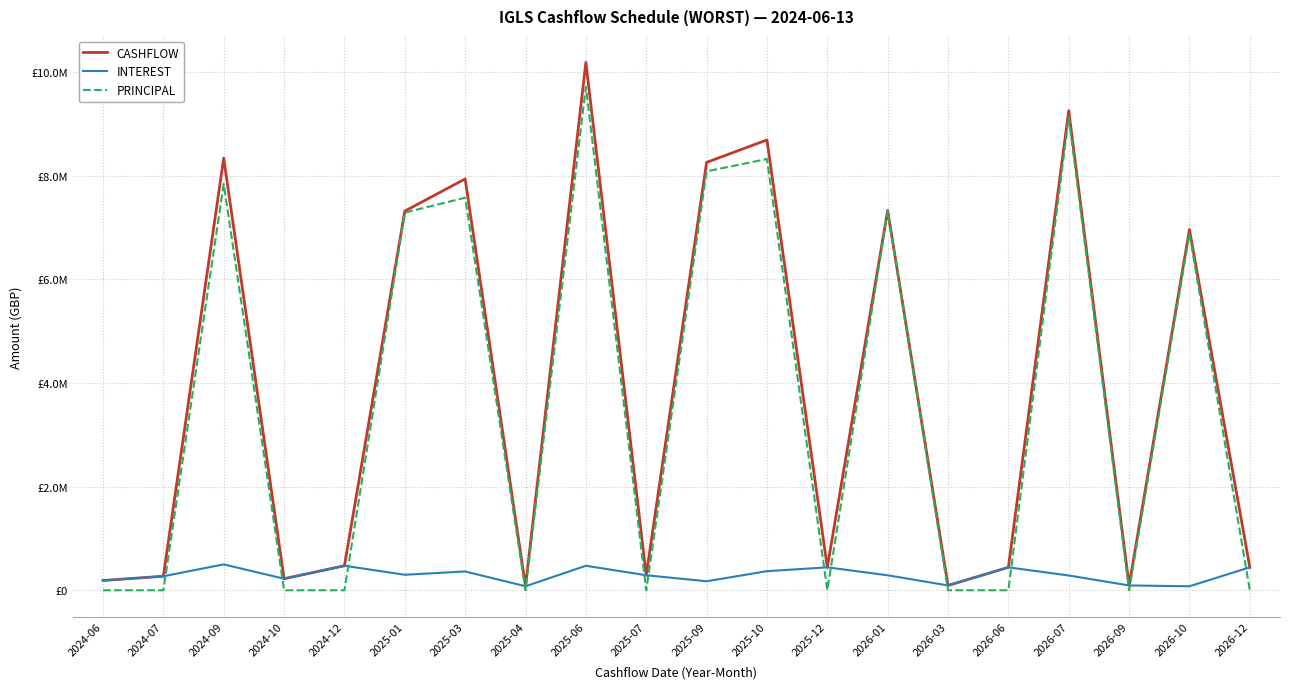

What are all the series names shown in the legend?

CASHFLOW, INTEREST, PRINCIPAL